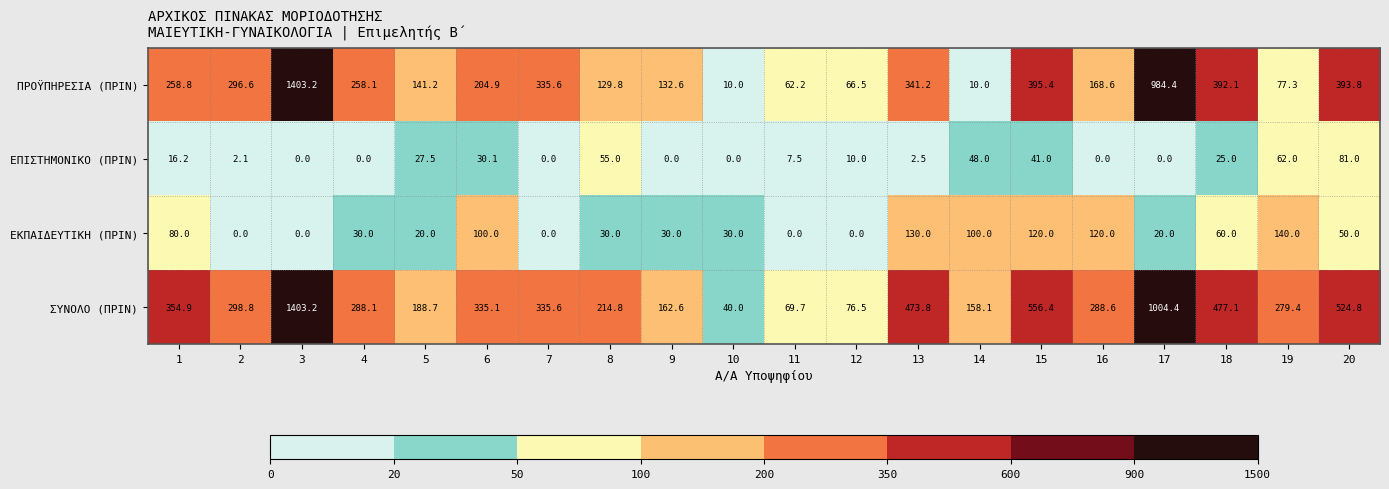

Where is ΠΡΟΫΠΗΡΕΣΙΑ (ΠΡΙΝ) nearest to the value 706?

17